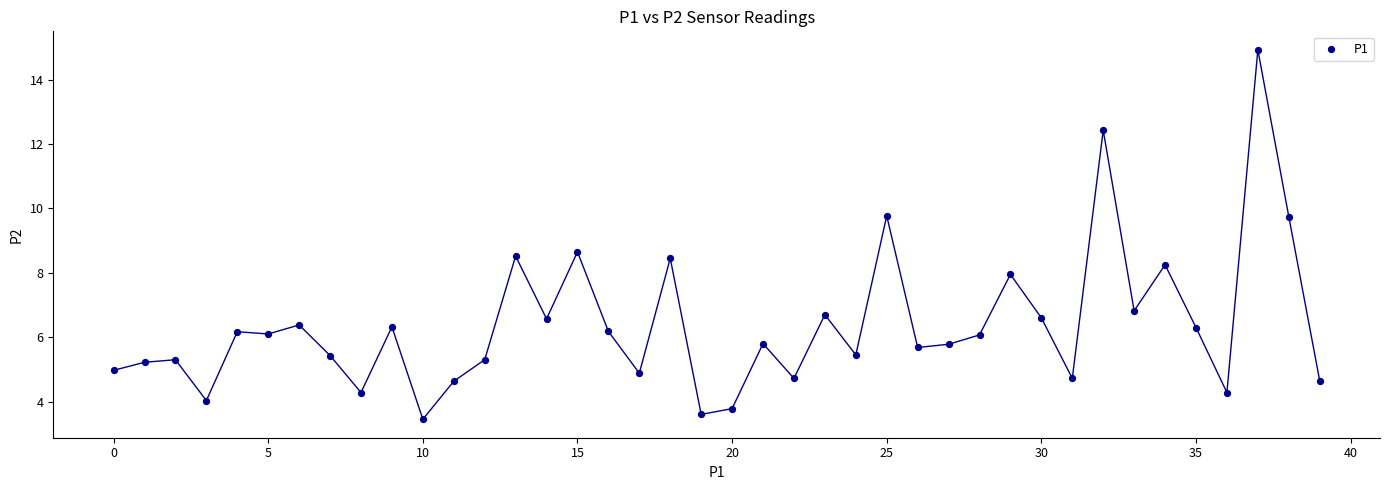

What Y value in the scatter plot is closest to 9?

8.7